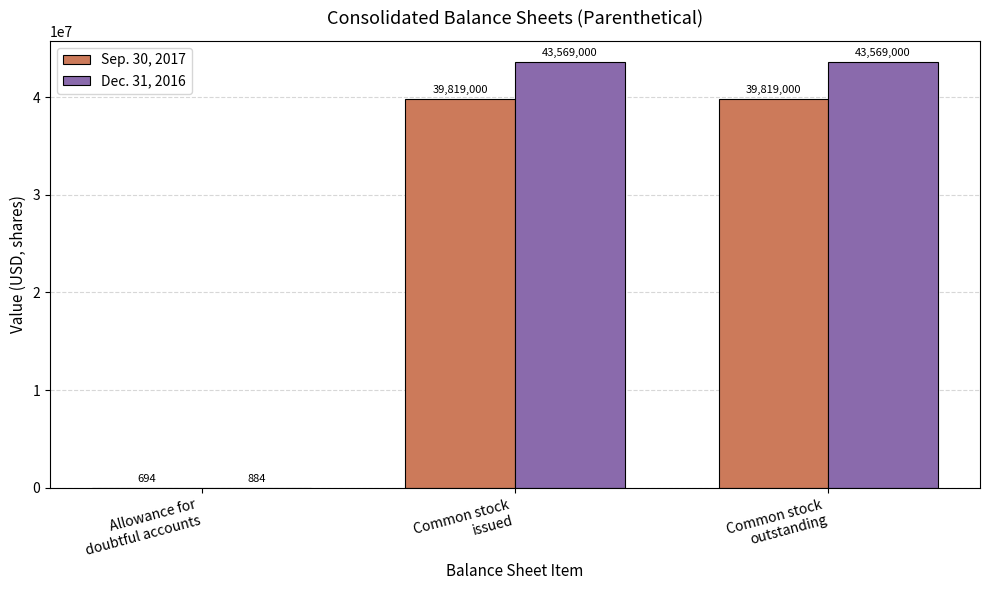

How many groups of bars are there?

3